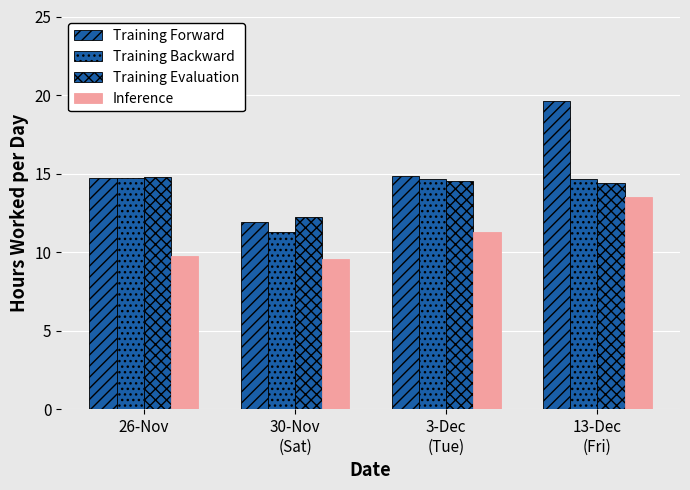

How many data points does each series have?

4